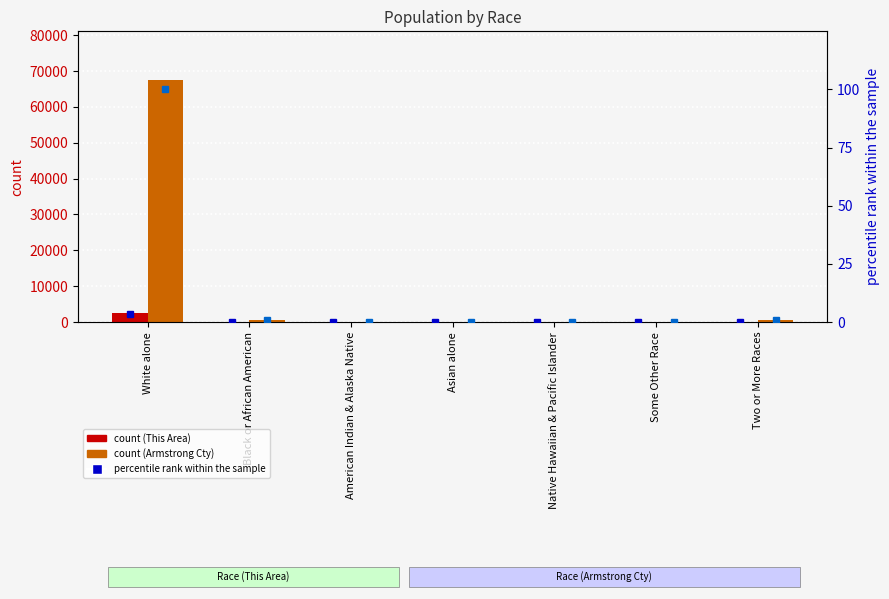

Which series changed the most between American Indian & Alaska Native and Asian alone?

Armstrong County (count)